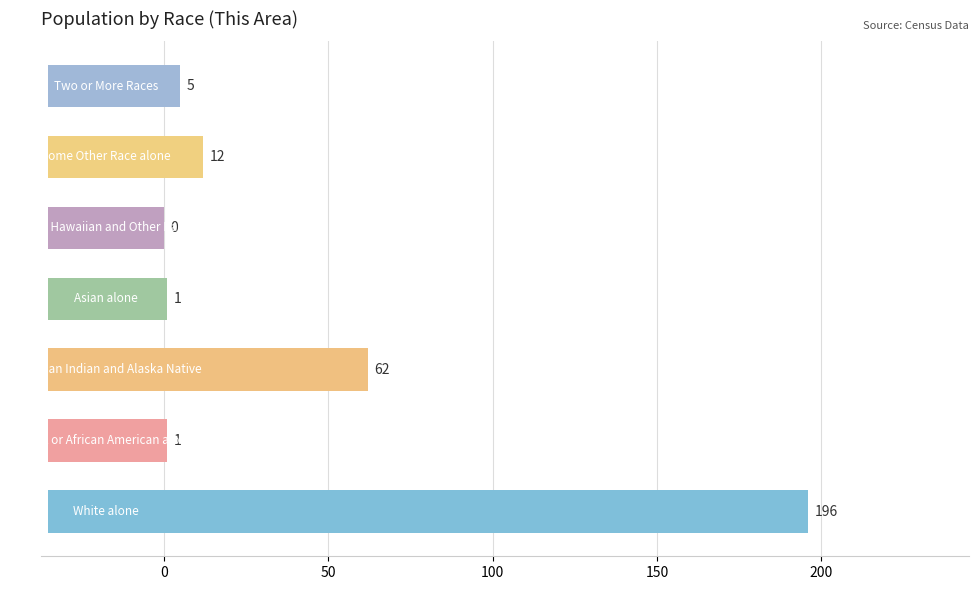

Count the number of data series in this chart.

1